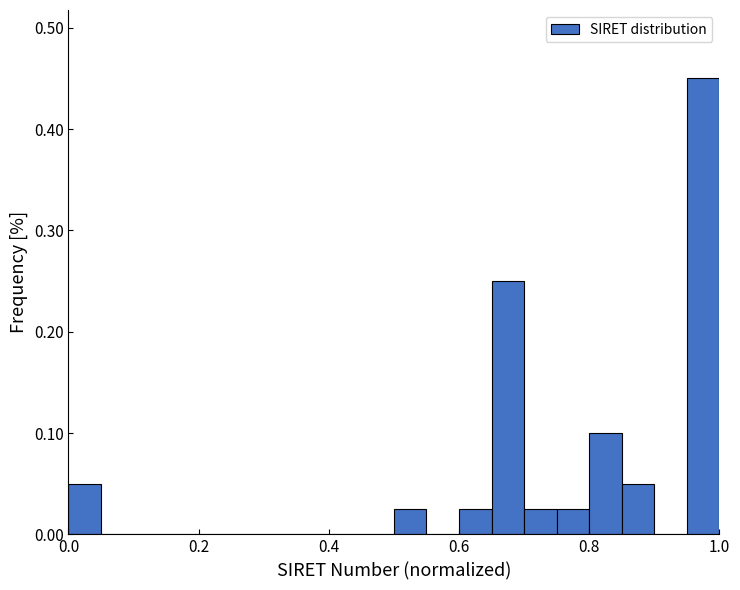

Read against the x-axis, roughly where is the centre of the tallest bar?

0.98